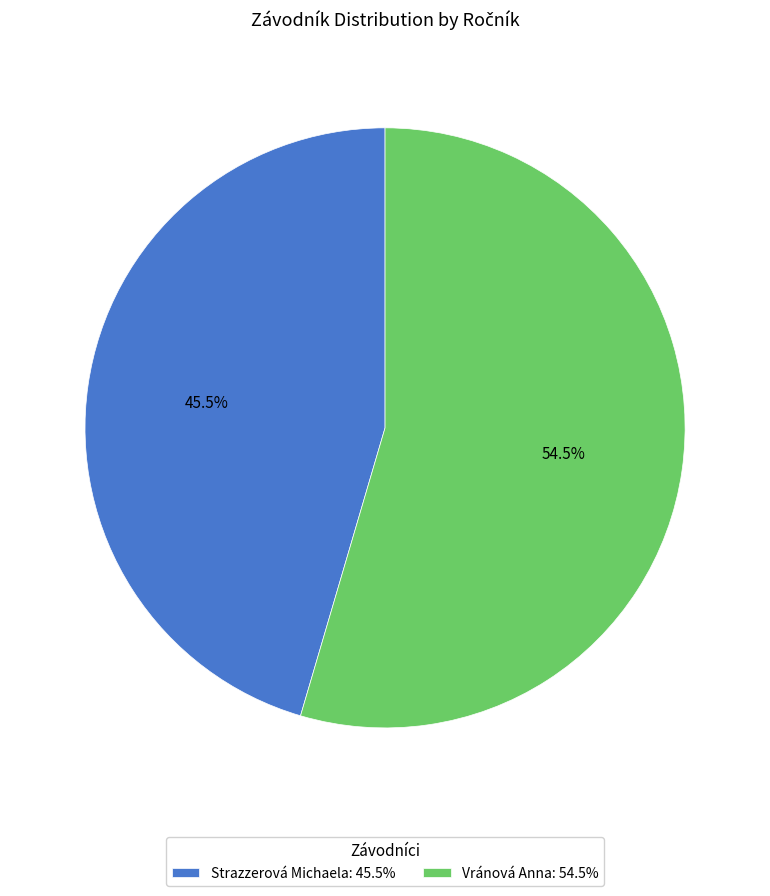

How many segments does this pie chart have?

2